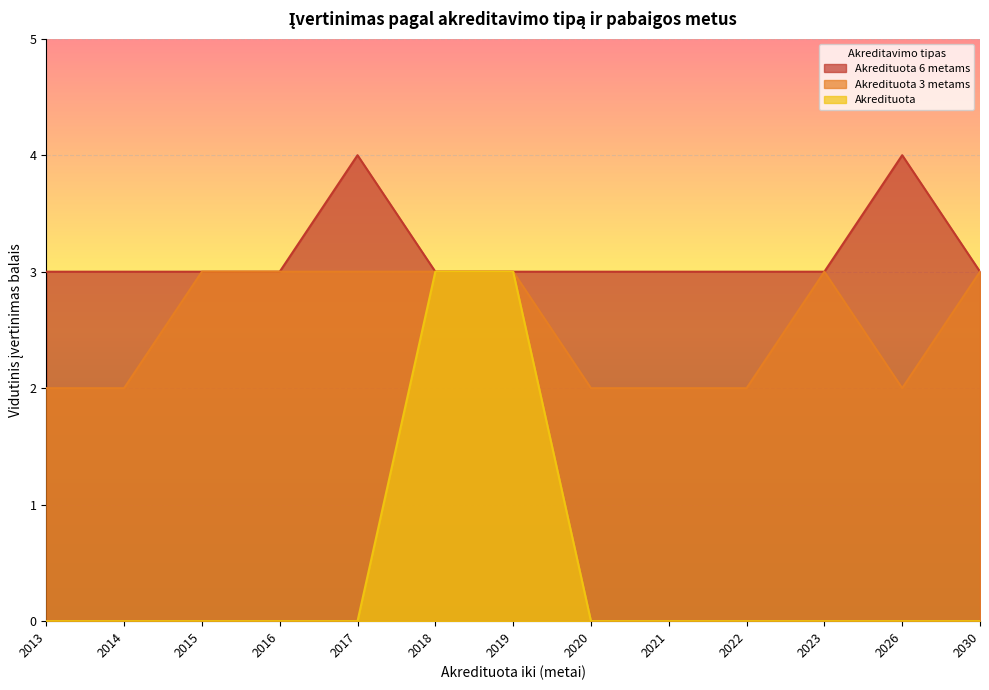

Which series changed the most between 2017 and 2023?

Akredituota 6 metams